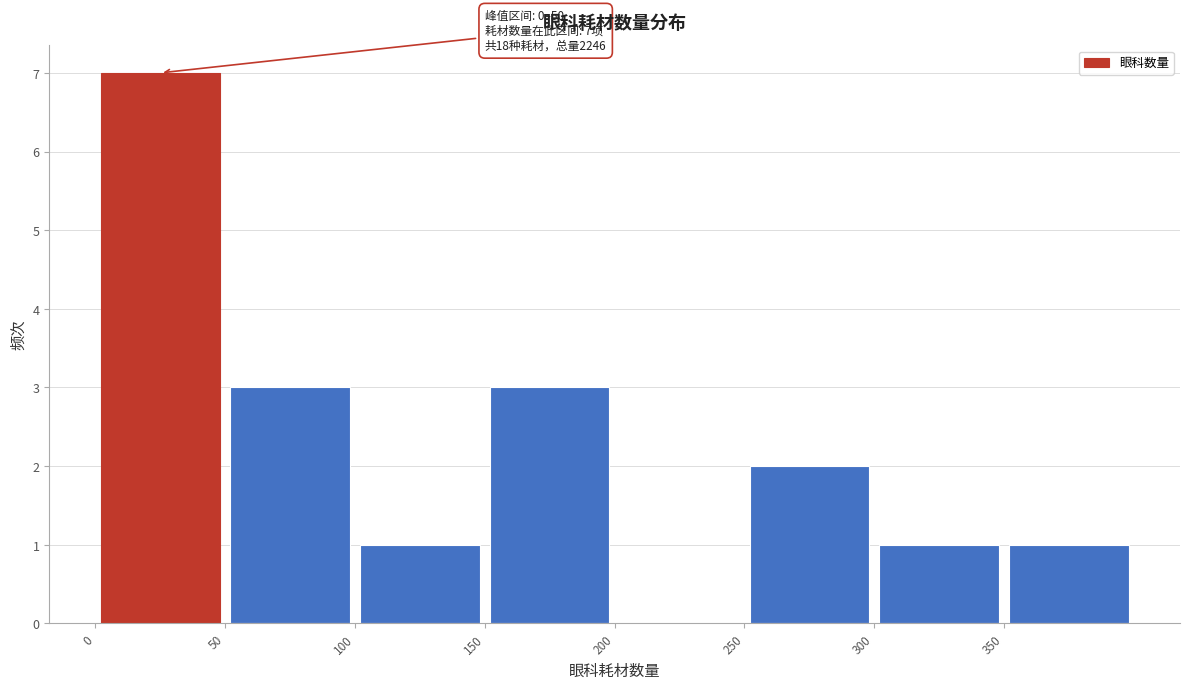

Over which range of the x-axis is the bar tallest?

0 to 50